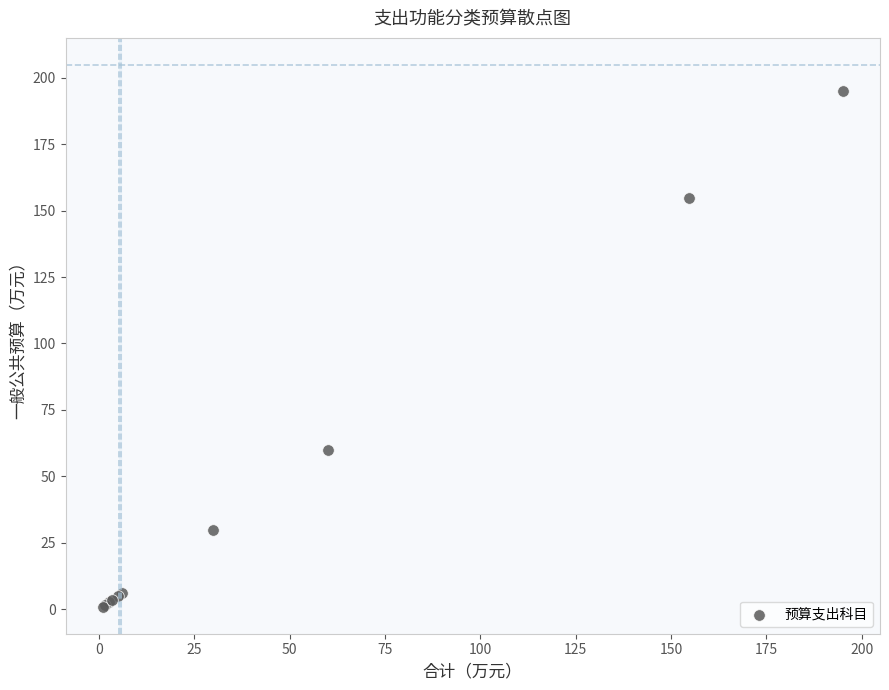

What Y value in the scatter plot is closest to 98?

60.0